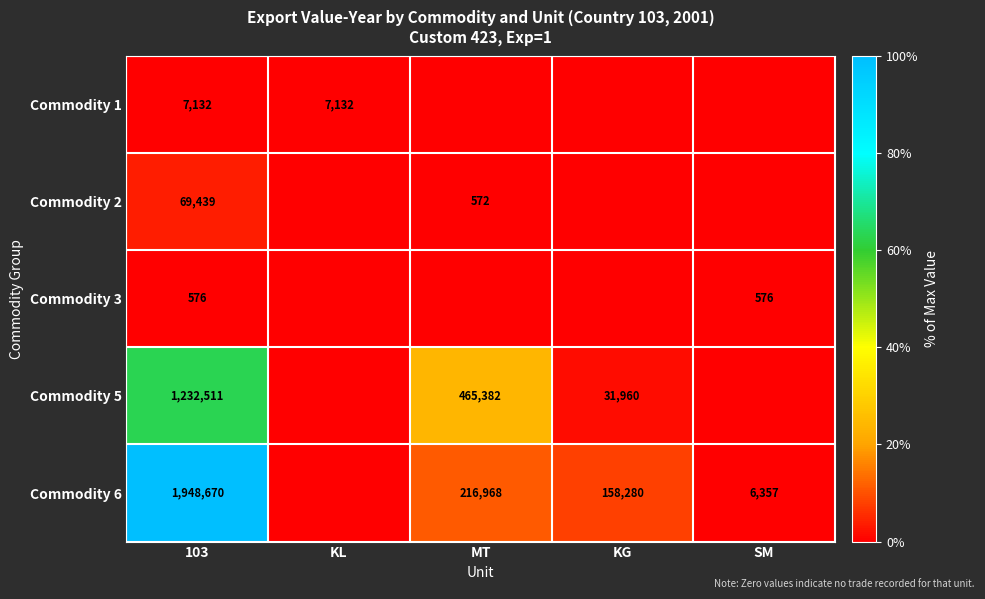

How many data points does each series have?

5